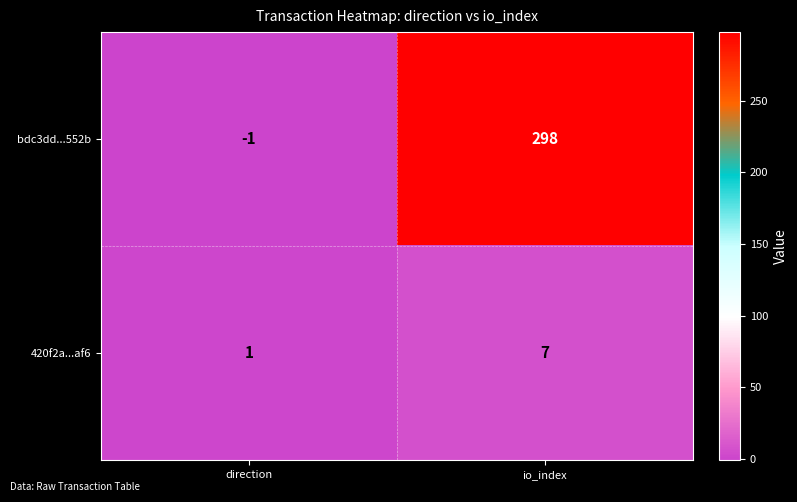

Is it true that 420f2a...af6 equals 1 at direction?

True